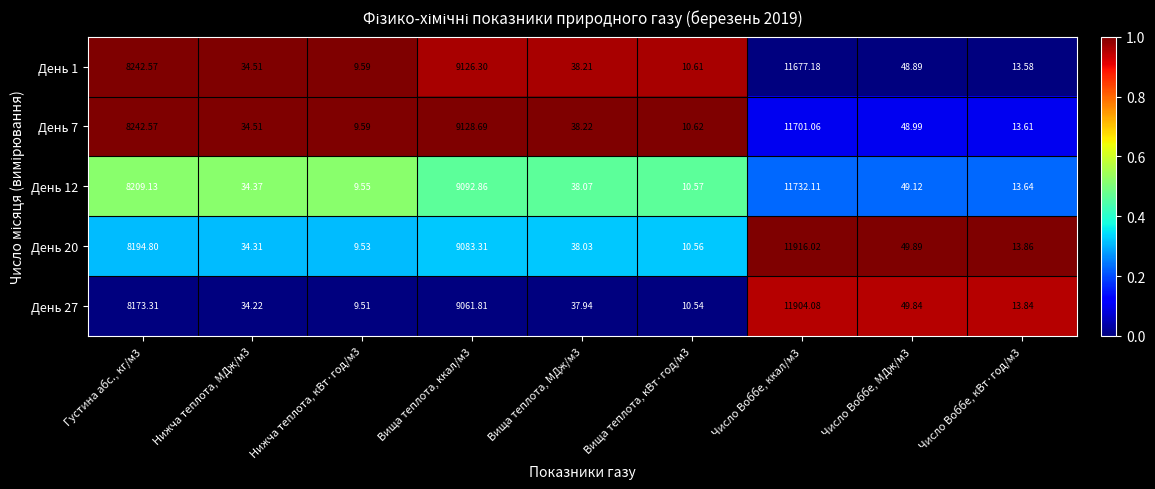

Is the value of День 27 at Вища теплота, ккал/м3 greater than the value of День 20 at Число Воббе, кВт·год/м3?

Yes